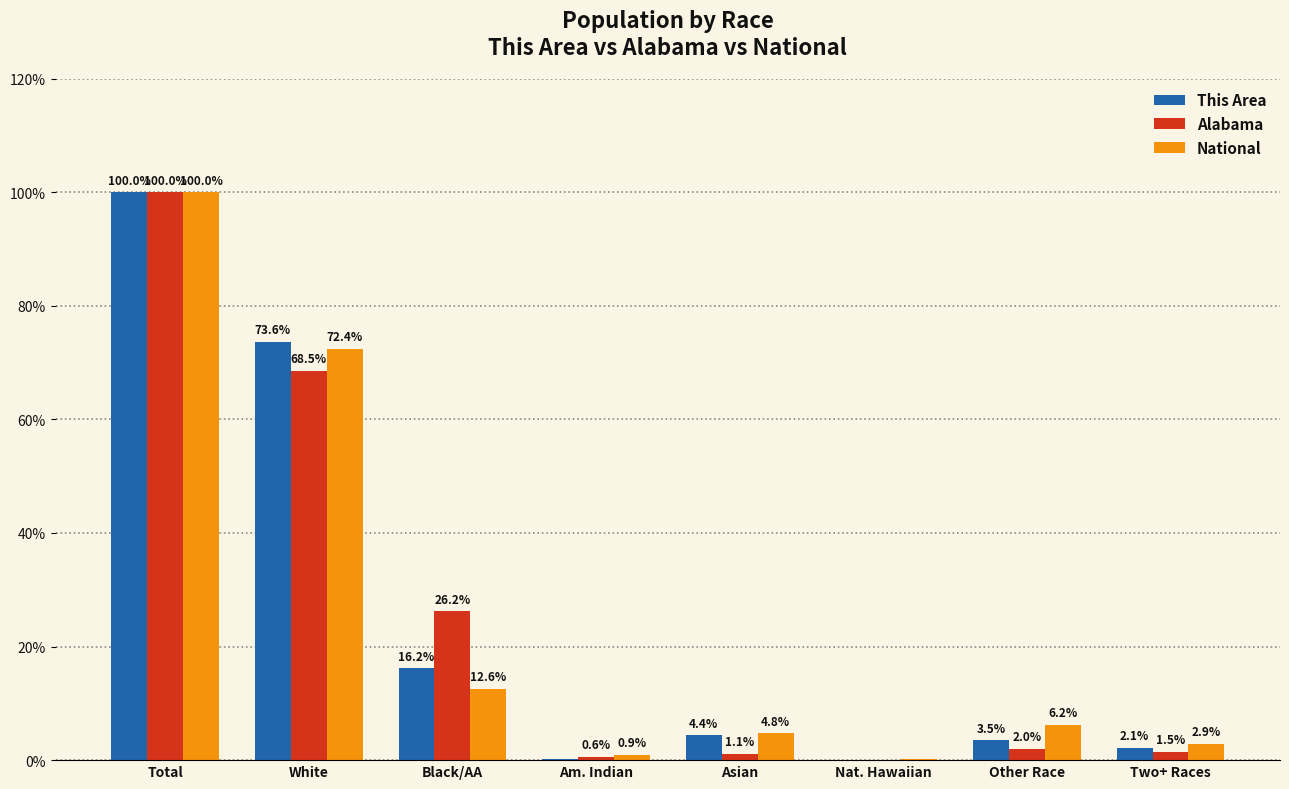

How many groups of bars are there?

8